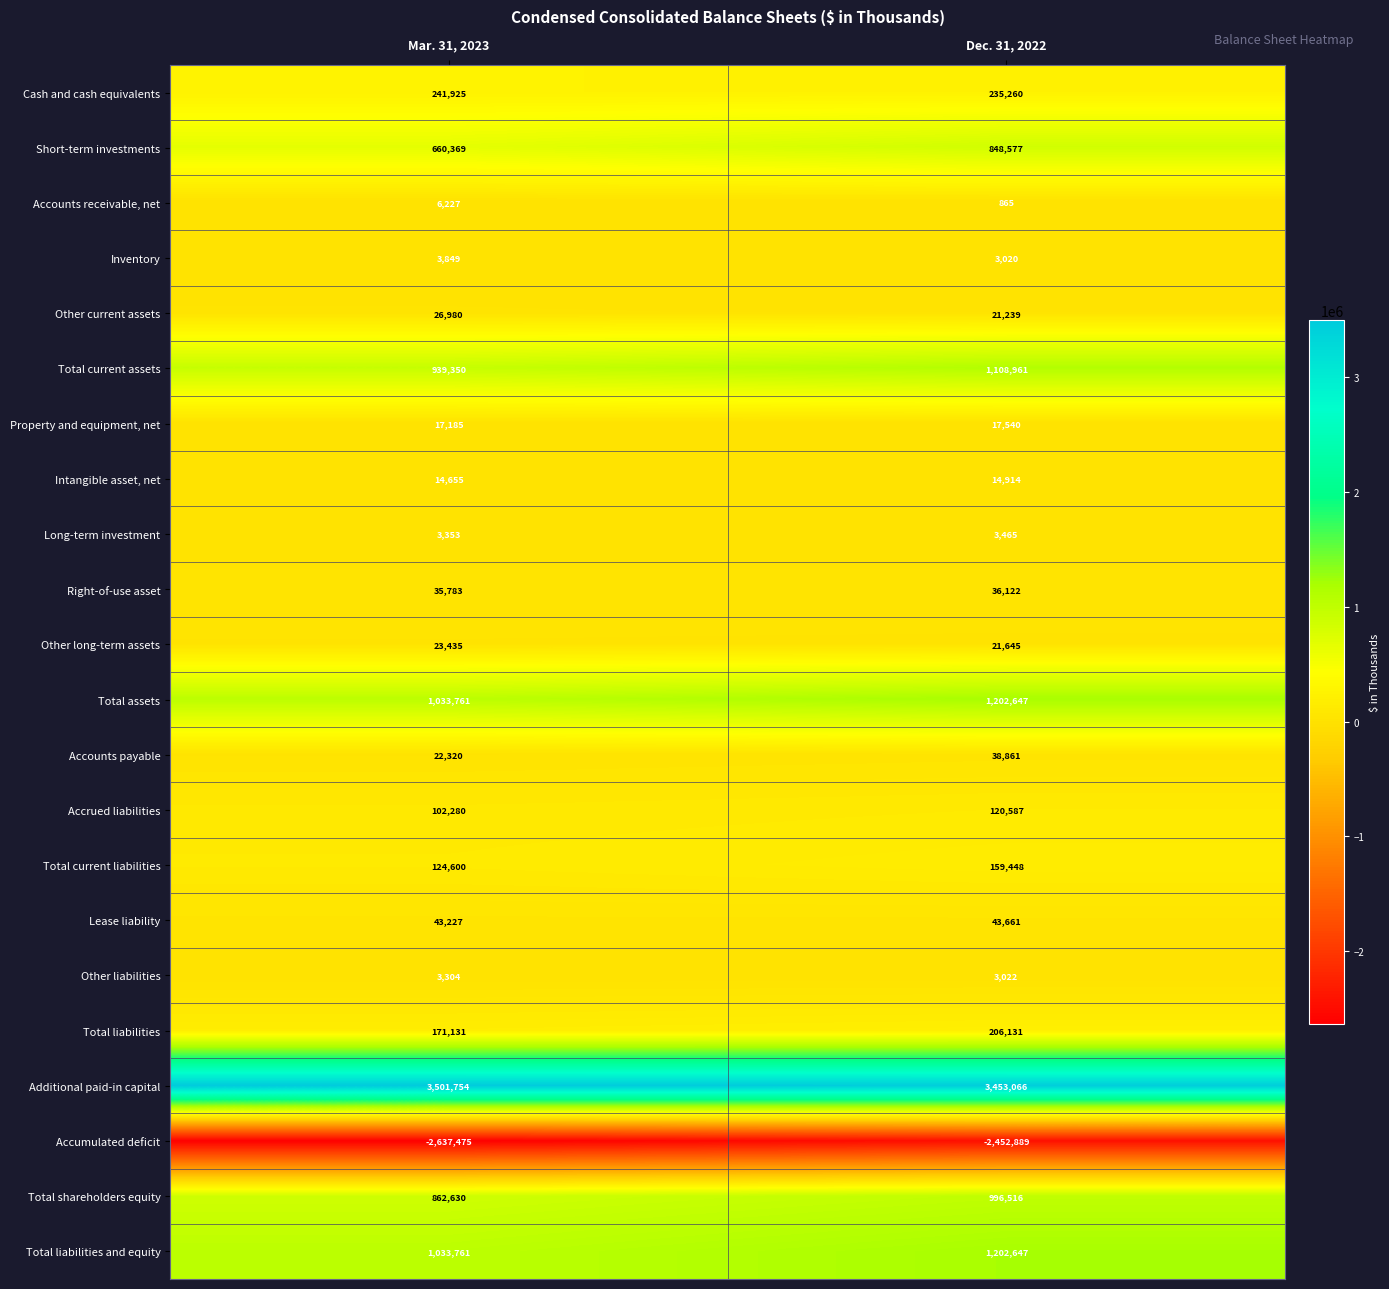

Is it true that Total current assets equals 1500207 at Mar. 31, 2023?

False